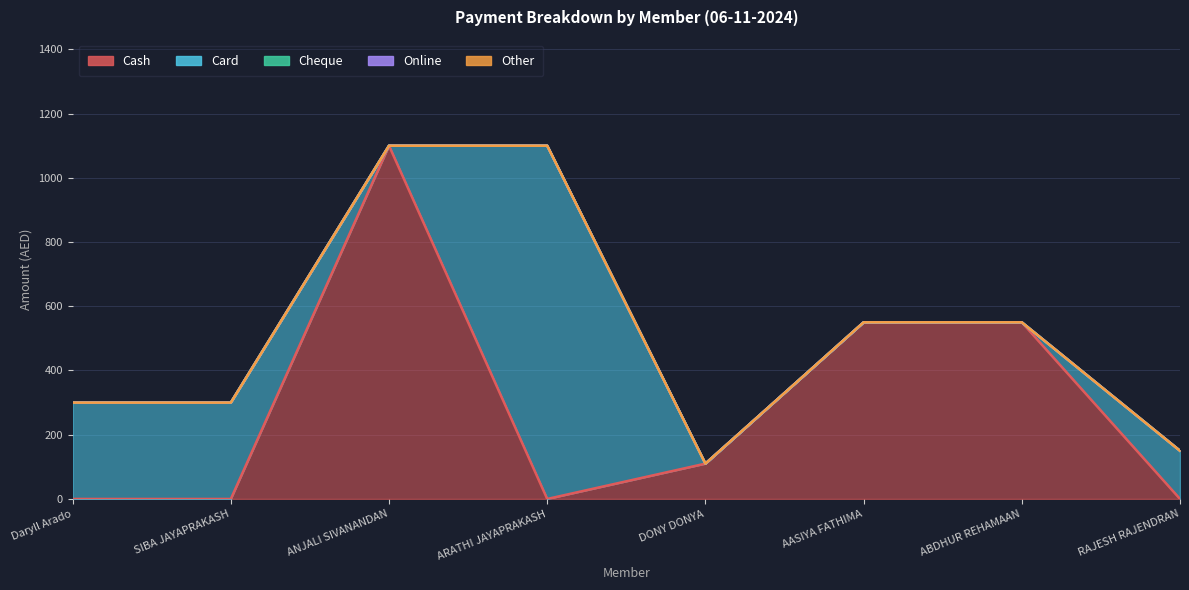

Reading left to right, extract all data points from this chart.

Cash: Daryll Arado=0	SIBA JAYAPRAKASH=0	ANJALI SIVANANDAN=1100	ARATHI JAYAPRAKASH=0	DONY DONYA=110	AASIYA FATHIMA=550	ABDHUR REHAMAAN=550	RAJESH RAJENDRAN=0
Card: Daryll Arado=300	SIBA JAYAPRAKASH=300	ANJALI SIVANANDAN=0	ARATHI JAYAPRAKASH=1100	DONY DONYA=0	AASIYA FATHIMA=0	ABDHUR REHAMAAN=0	RAJESH RAJENDRAN=150
Cheque: Daryll Arado=0	SIBA JAYAPRAKASH=0	ANJALI SIVANANDAN=0	ARATHI JAYAPRAKASH=0	DONY DONYA=0	AASIYA FATHIMA=0	ABDHUR REHAMAAN=0	RAJESH RAJENDRAN=0
Online: Daryll Arado=0	SIBA JAYAPRAKASH=0	ANJALI SIVANANDAN=0	ARATHI JAYAPRAKASH=0	DONY DONYA=0	AASIYA FATHIMA=0	ABDHUR REHAMAAN=0	RAJESH RAJENDRAN=0
Other: Daryll Arado=0	SIBA JAYAPRAKASH=0	ANJALI SIVANANDAN=0	ARATHI JAYAPRAKASH=0	DONY DONYA=0	AASIYA FATHIMA=0	ABDHUR REHAMAAN=0	RAJESH RAJENDRAN=0